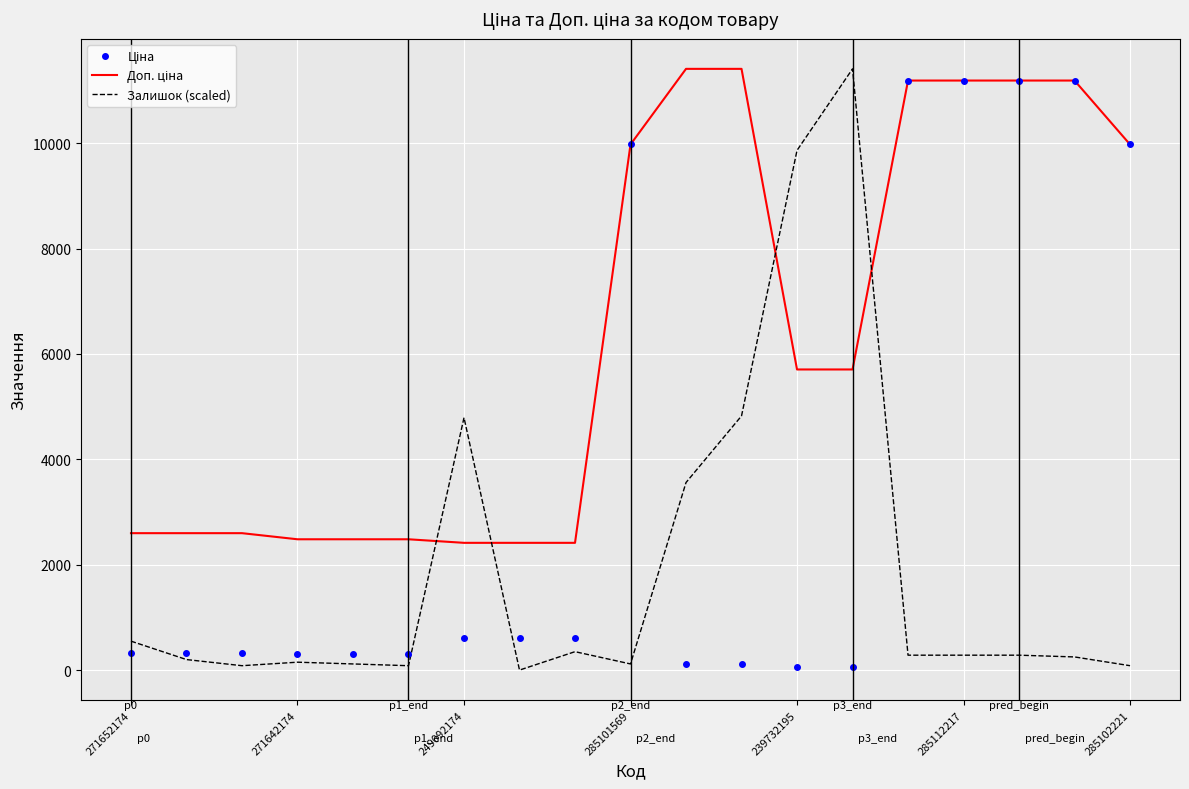

What is the maximum value shown in the chart?

11410.0